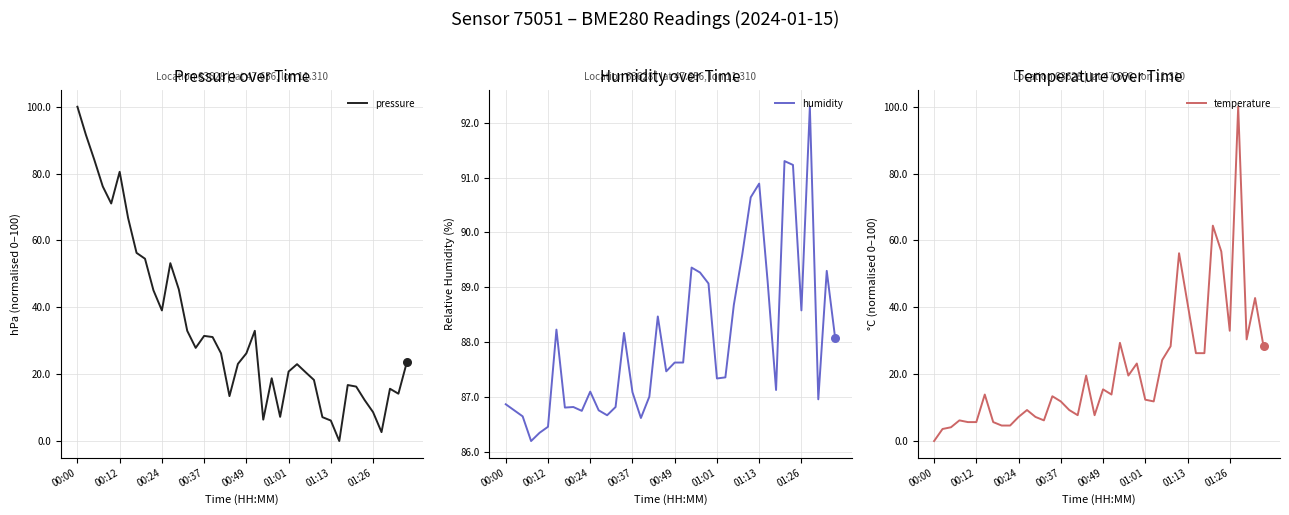

At which category is the sum across all series the highest?

36